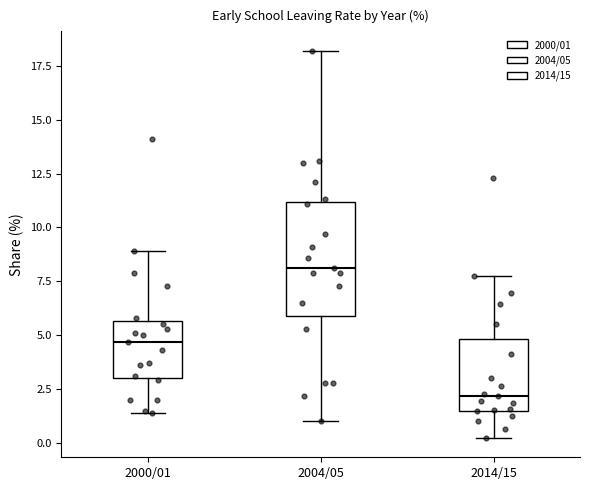

Where does the median line of the box for 2004/05 sit on the y-axis? The values are not printed on the chart, so give them approximately, as read against the axis.

8.0